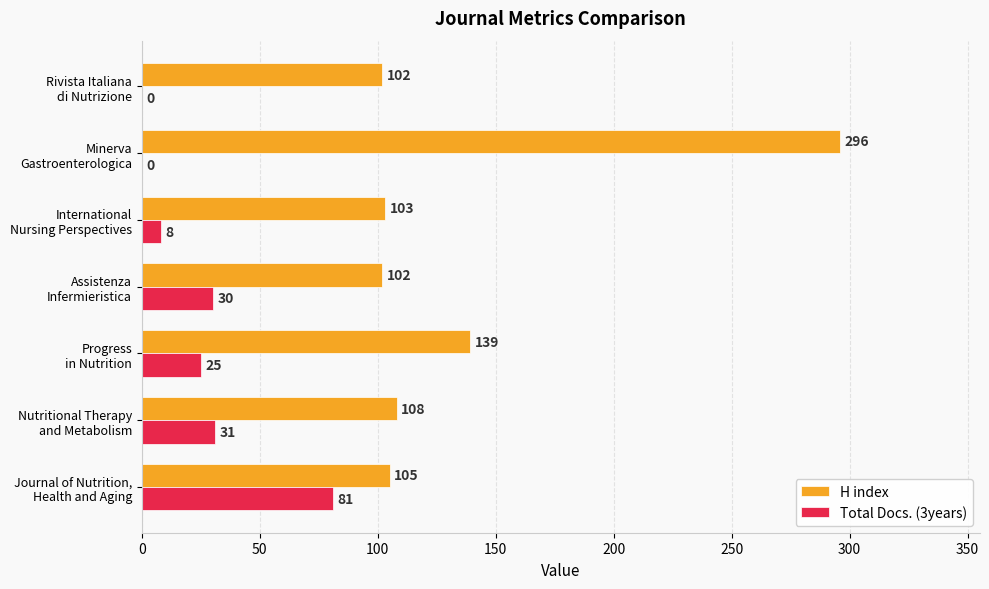

Which series has the largest total across all categories?

H index